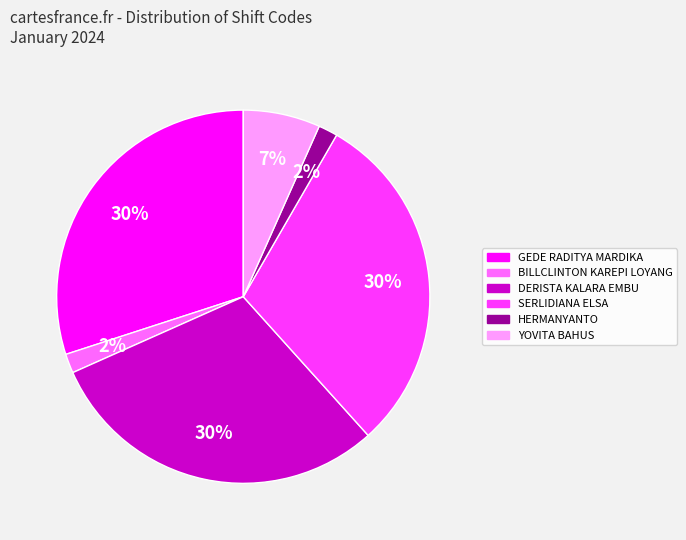

What percentage is the YOVITA BAHUS slice, to the nearest percent?

7%